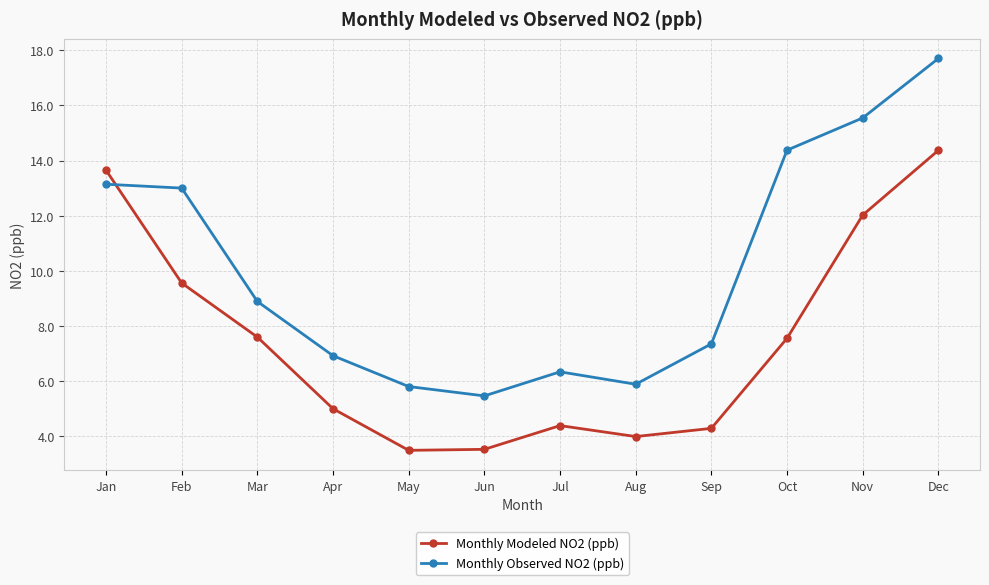

What is the average value of the Monthly Observed NO2 (ppb) series?

10.0